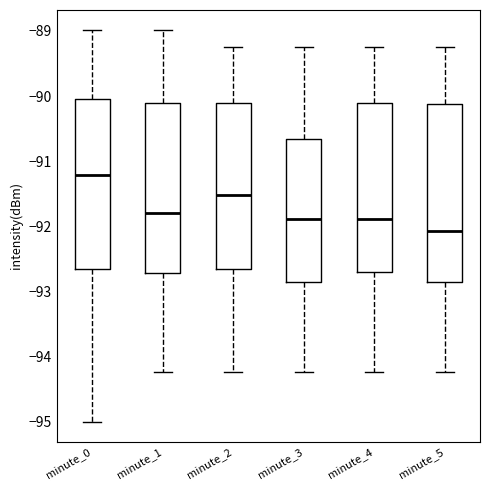

Comparing the boxes themselves (not the whiskers), which one is the tallest?

minute_5